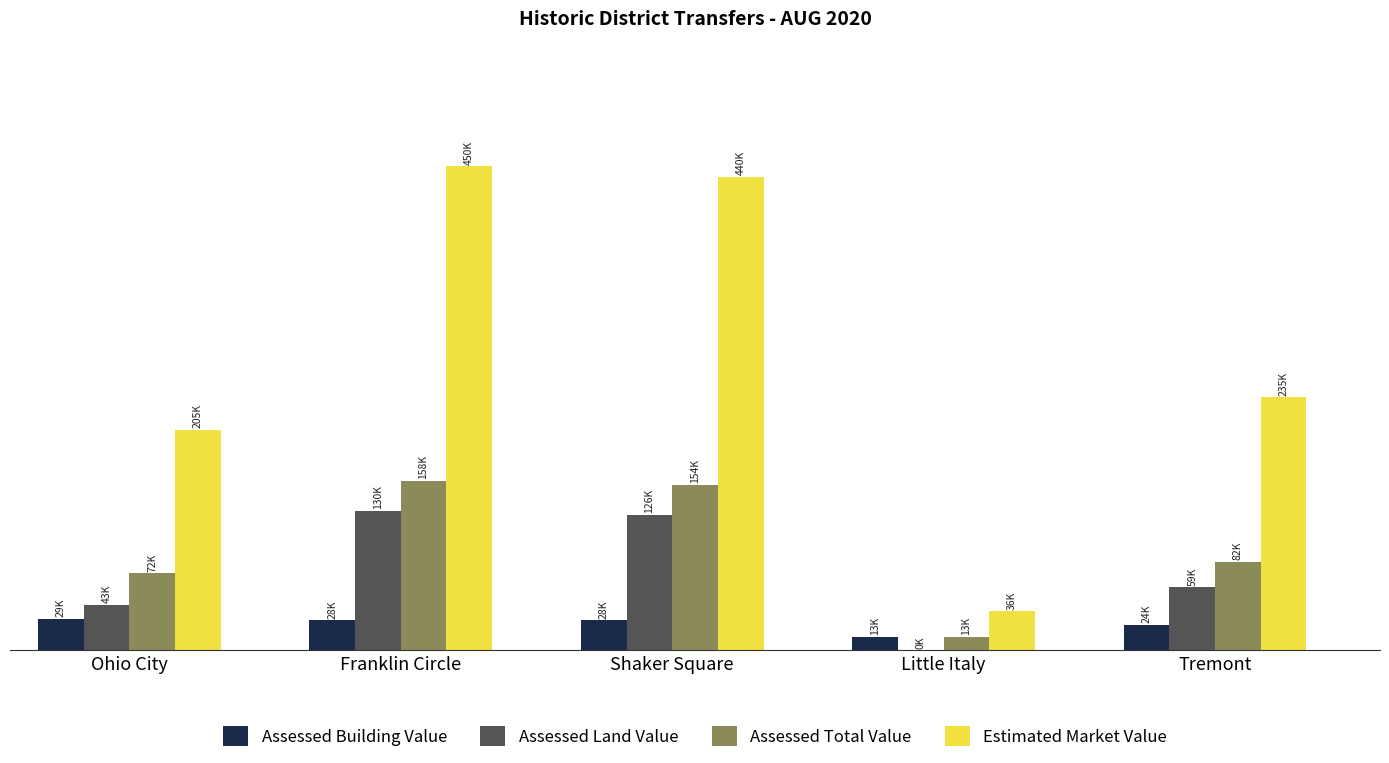

Which series has the largest total across all categories?

Estimated Market Value